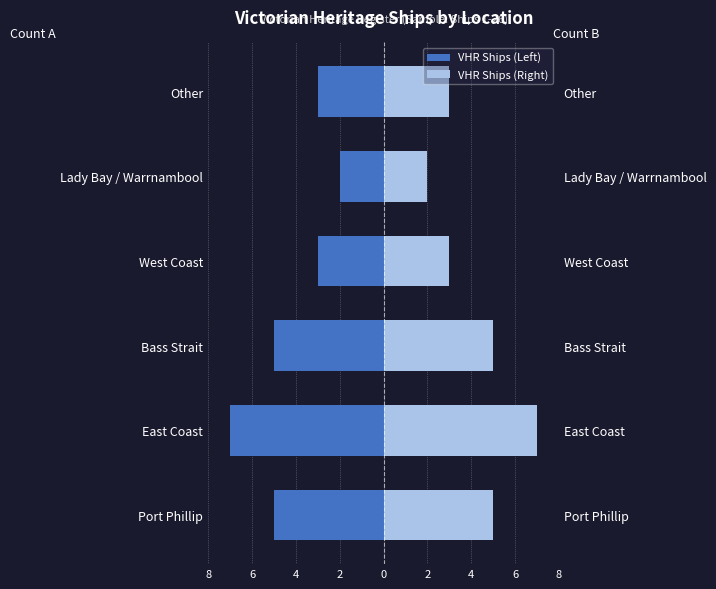

What is the average value of the VHR Ships (Right) series?

4